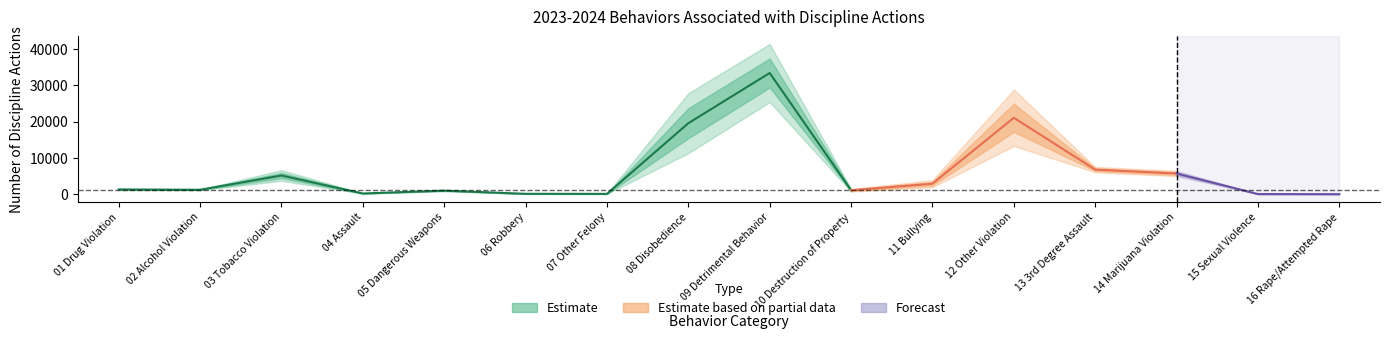

What is the sum of the Total Discipline Actions values at 15 Sexual Violence and 07 Other Felony?

138